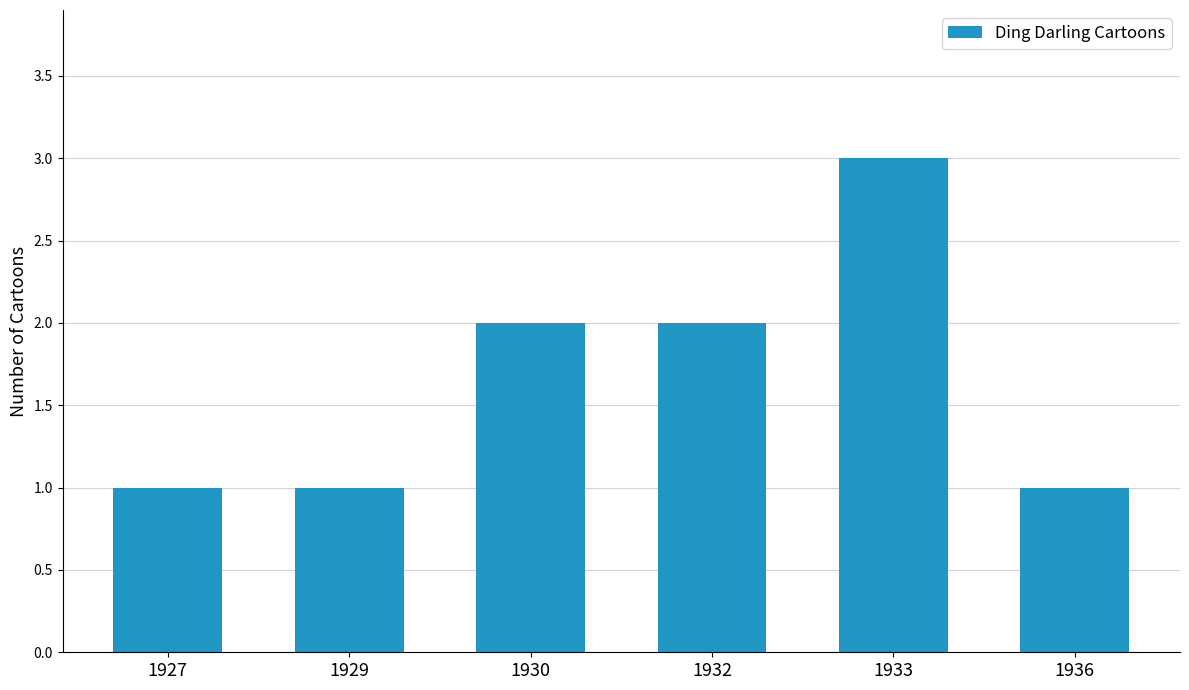

Is it true that the value at 1936 is 2?

False